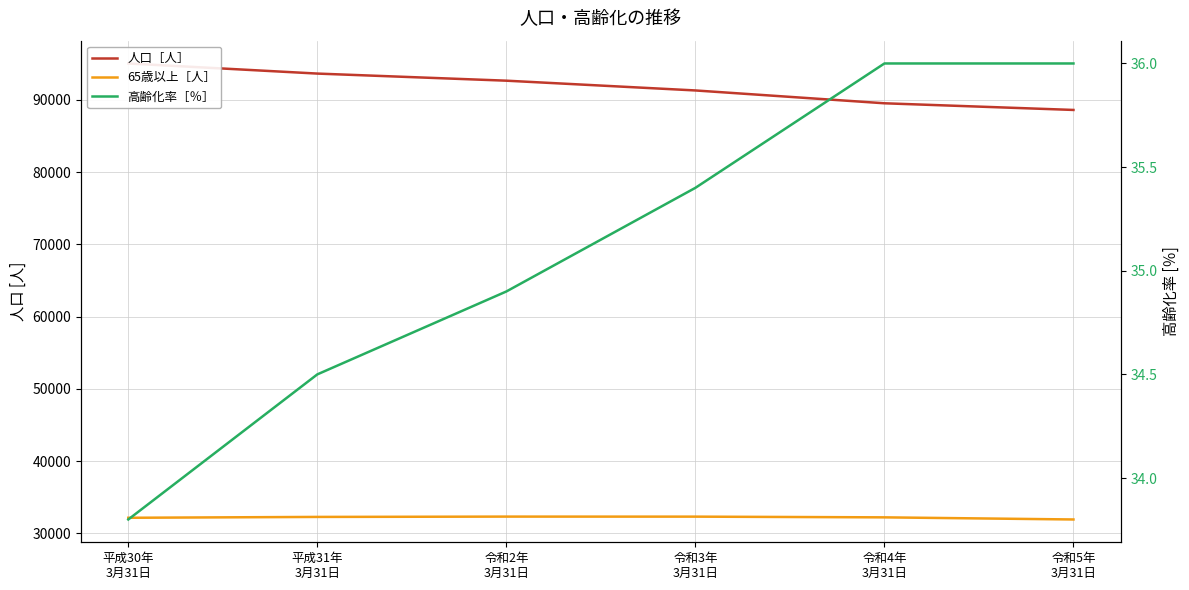

The 高齢化率［％］ series shows 33.8 at 平成30年
3月31日. True or false?

True